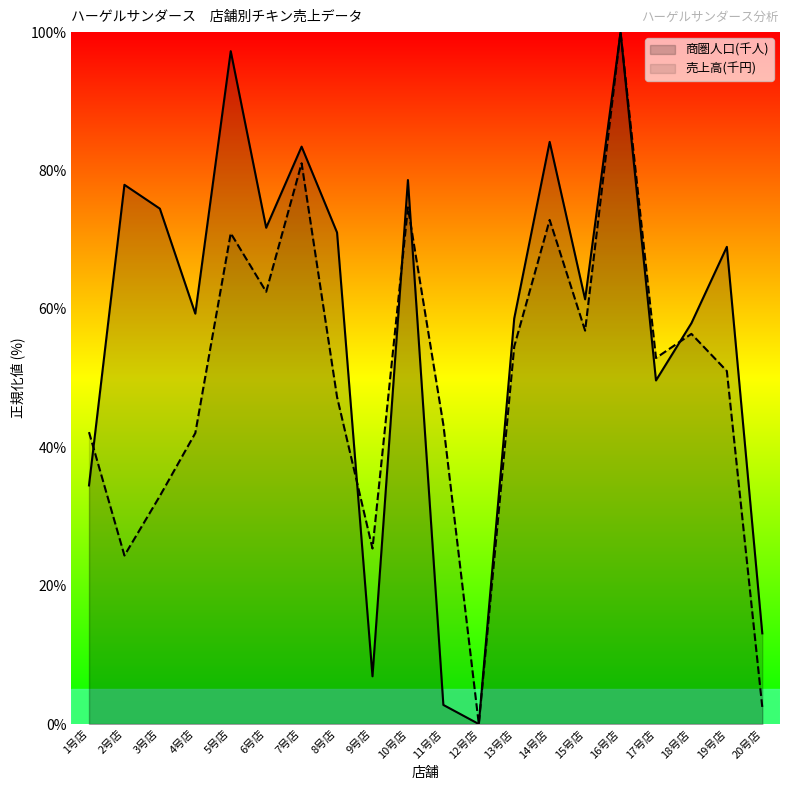

Reading right to left, transcribe all the data shown in this chart.

商圏人口(千人): 20号店=13.1	19号店=69.0	18号店=57.9	17号店=49.7	16号店=100.0	15号店=61.4	14号店=84.1	13号店=58.6	12号店=0.0	11号店=2.8	10号店=78.6	9号店=6.9	8号店=71.0	7号店=83.4	6号店=71.7	5号店=97.2	4号店=59.3	3号店=74.5	2号店=77.9	1号店=34.5
売上高(千円): 20号店=2.4	19号店=51.0	18号店=56.4	17号店=52.9	16号店=100.0	15号店=56.9	14号店=72.9	13号店=54.6	12号店=0.0	11号店=43.3	10号店=74.7	9号店=25.4	8号店=47.3	7号店=81.0	6号店=62.5	5号店=70.9	4号店=42.0	3号店=33.0	2号店=24.4	1号店=42.2